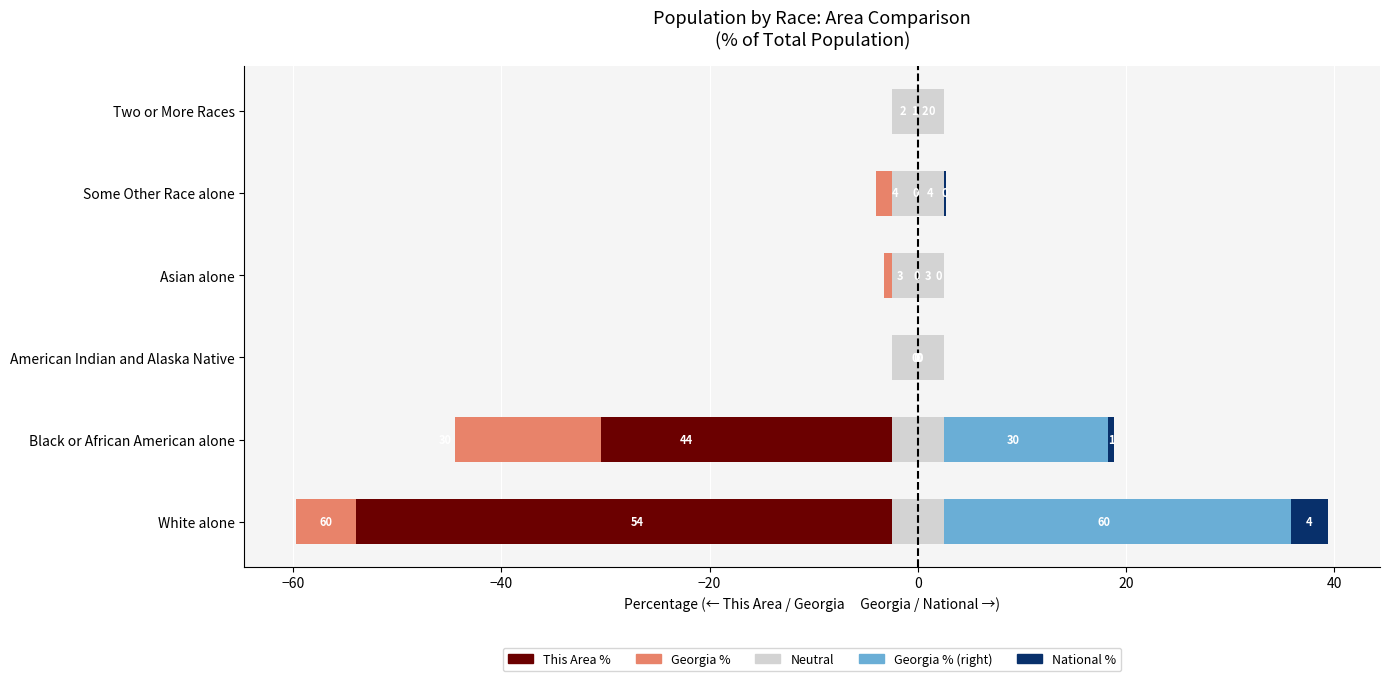

What is the minimum value shown in the chart?

-54.0